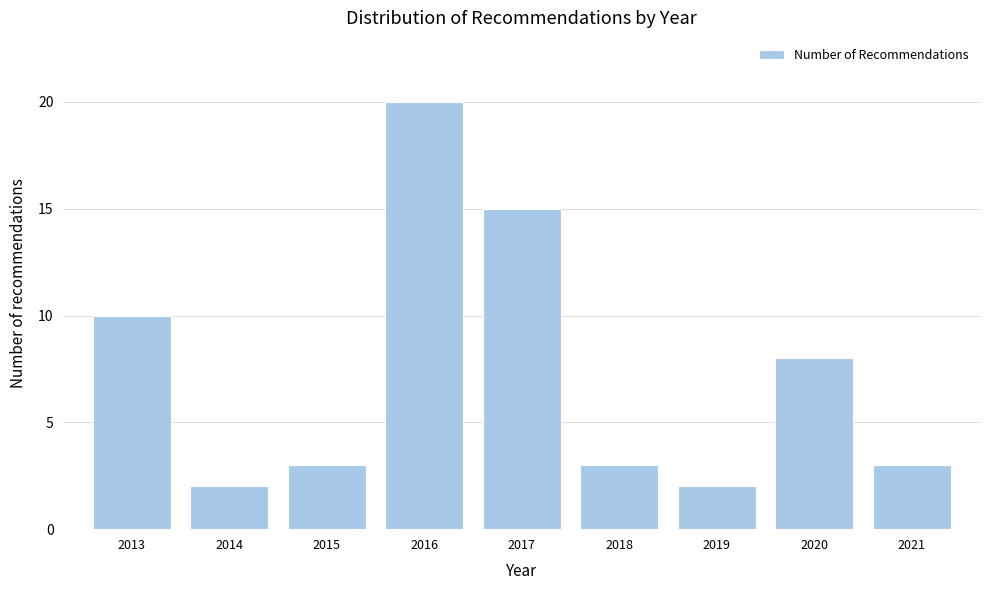

Reading left to right, what are all the values shown in this chart?

2013=10	2014=2	2015=3	2016=20	2017=15	2018=3	2019=2	2020=8	2021=3